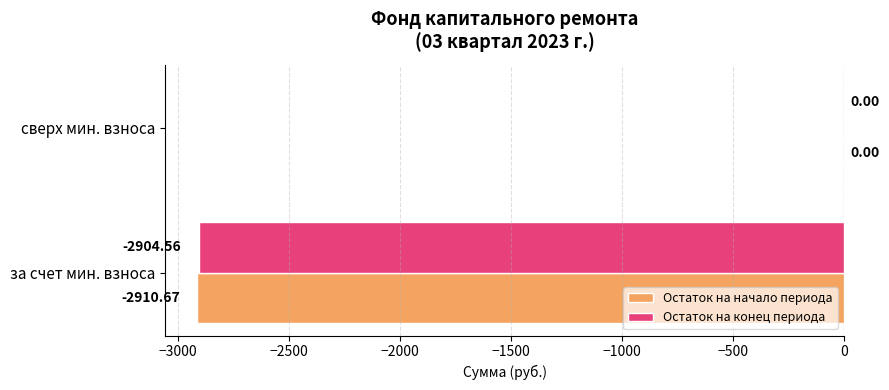

Which series has the largest total across all categories?

Остаток на конец периода